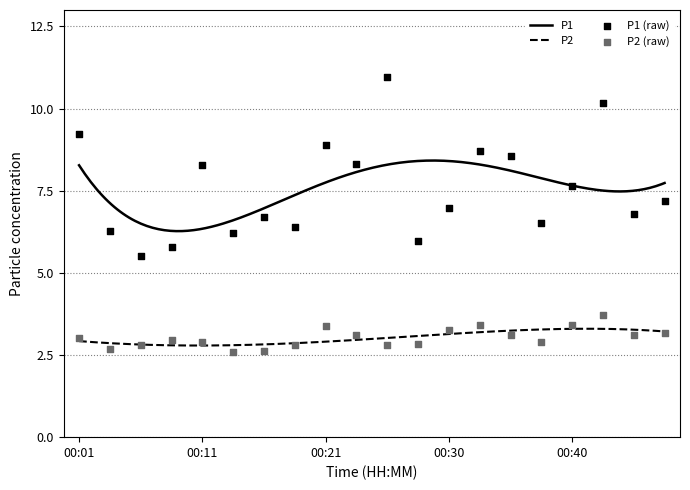

Which series has the largest total across all categories?

P1